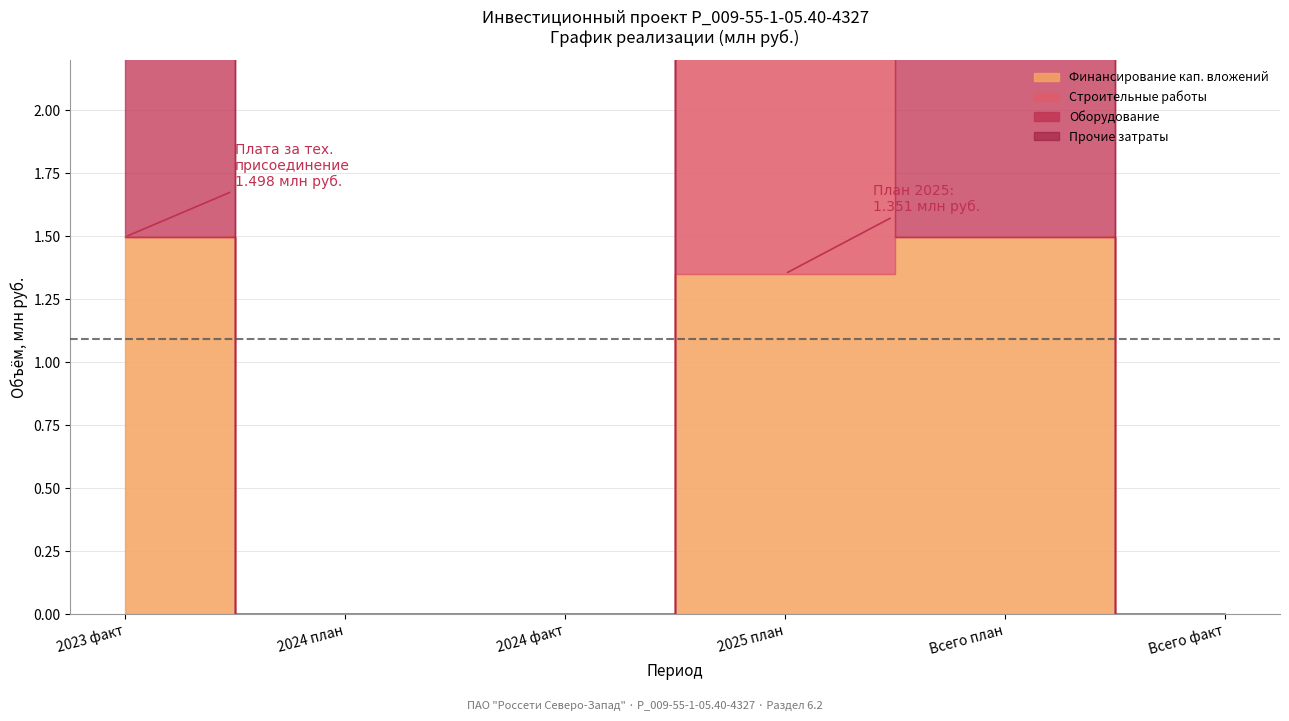

True or false: Plan 2025 has more than 2 points higher than both neighbors.

False